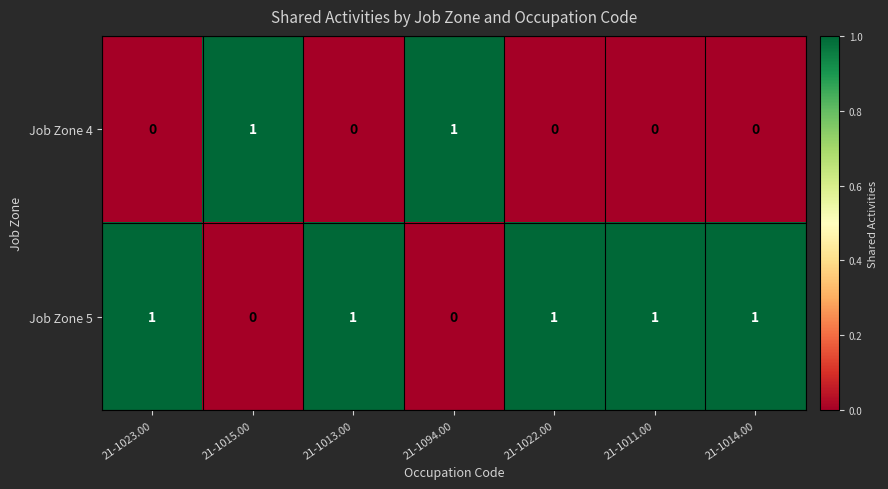

What is the spread (max minus min) of values at 21-1011.00?

1